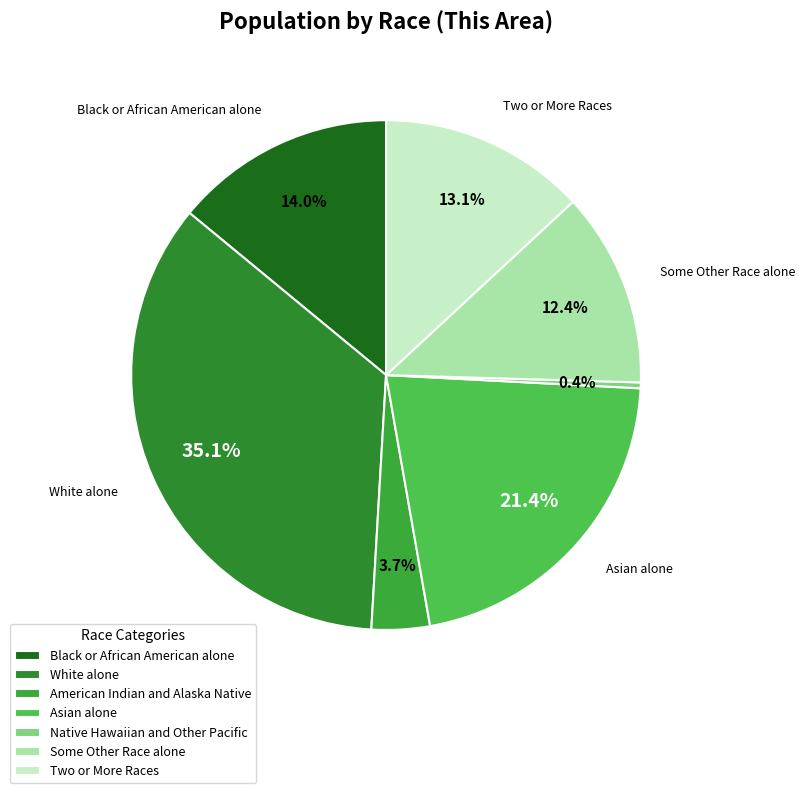

Which slice is the largest?

White alone